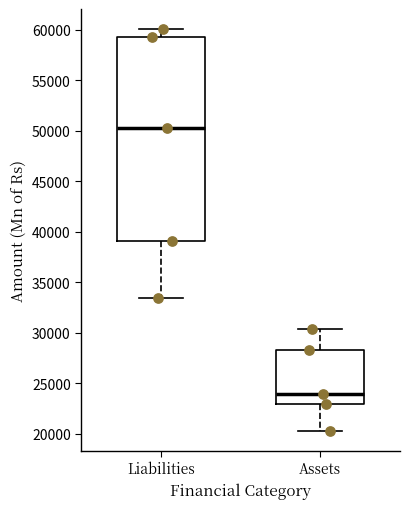

Where does the lower whisker of the box for Assets end on the y-axis? The values are not printed on the chart, so give them approximately, as read against the axis.

20500